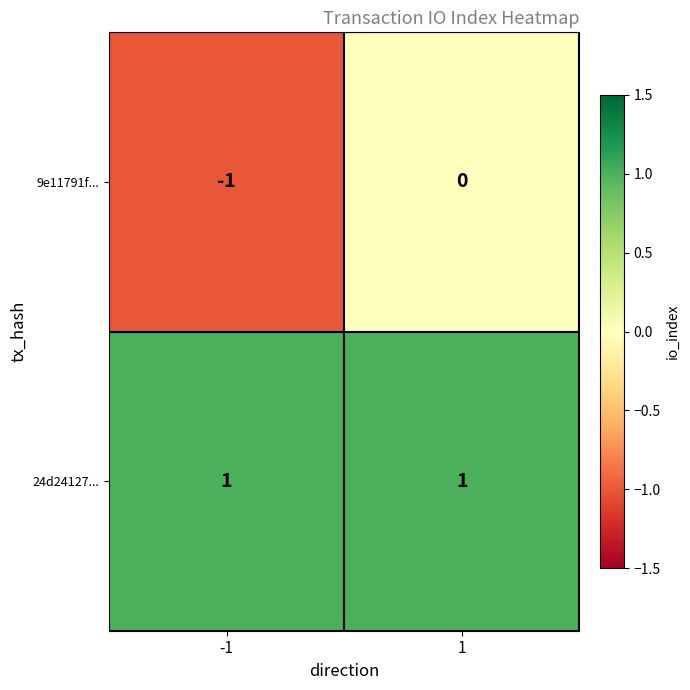

The value of 9e11791f... at -1 is -1. True or false?

True